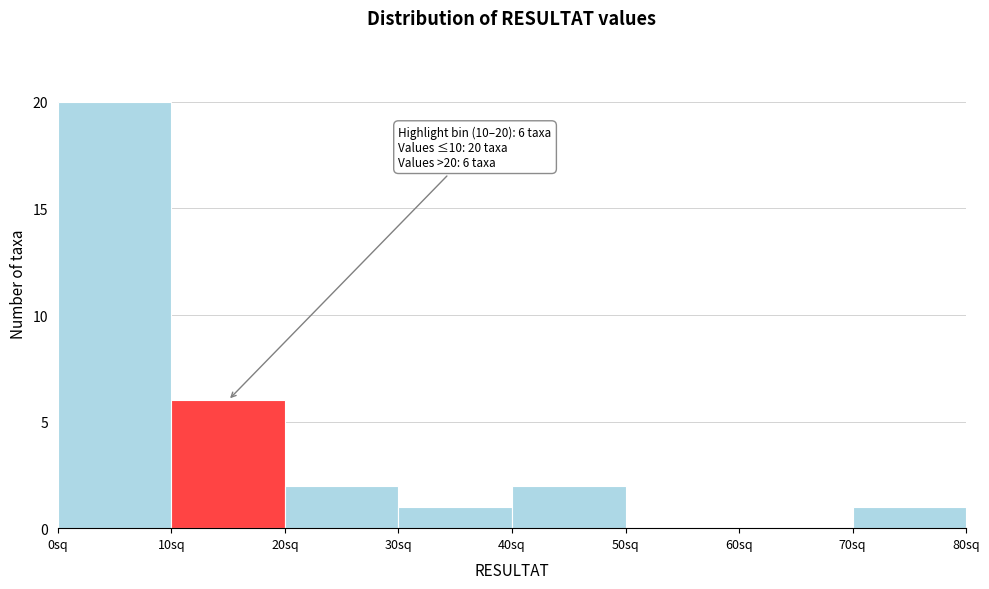

Which range on the x-axis has the tallest bar?

0 to 10